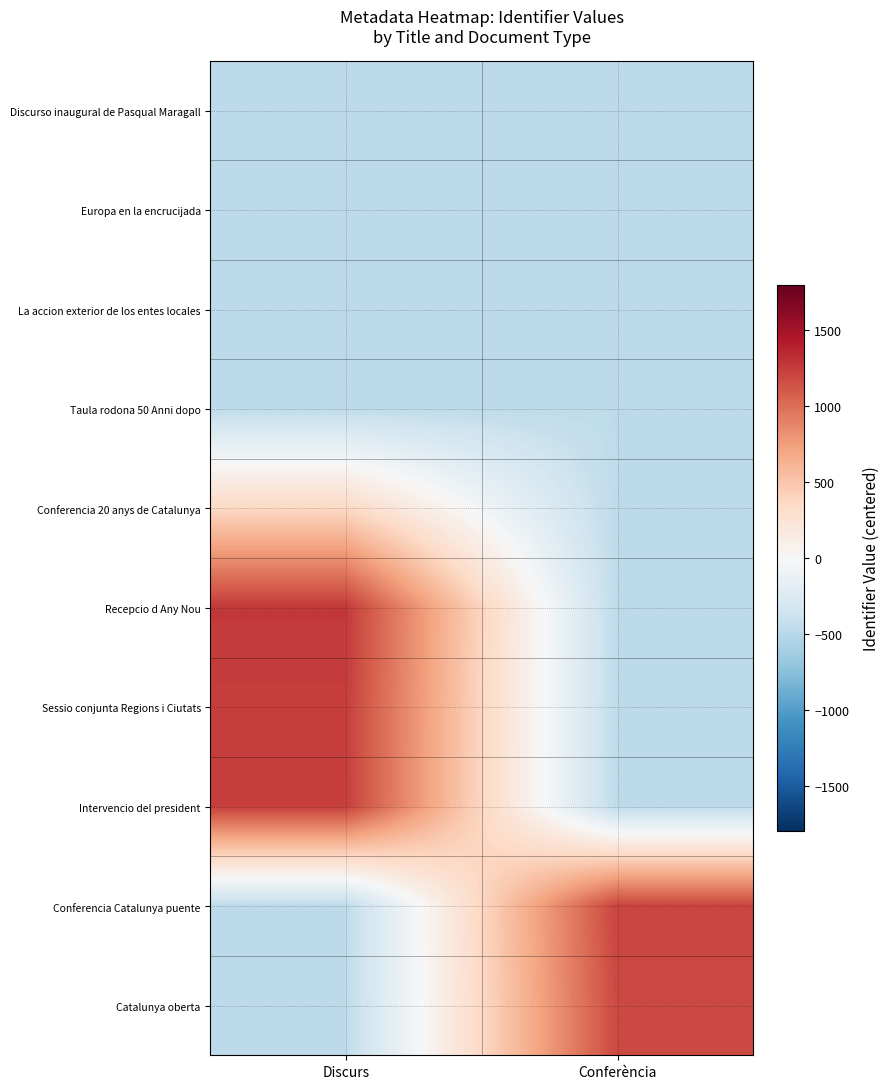

Reading left to right, list all the values displayed in this chart.

Discurso inaugural de Pasqual Maragall: Discurs=-465.4	Conferència=-465.4
Europa en la encrucijada: Discurs=-465.4	Conferència=-465.4
La accion exterior de los entes locales: Discurs=-465.4	Conferència=-465.4
Taula rodona 50 Anni dopo: Discurs=-465.4	Conferència=-465.4
Conferencia 20 anys de Catalunya: Discurs=362.6	Conferència=-465.4
Recepcio d Any Nou: Discurs=1268.6	Conferència=-465.4
Sessio conjunta Regions i Ciutats: Discurs=1246.6	Conferència=-465.4
Intervencio del president: Discurs=1243.6	Conferència=-465.4
Conferencia Catalunya puente: Discurs=-465.4	Conferència=1209.6
Catalunya oberta: Discurs=-465.4	Conferència=1184.6